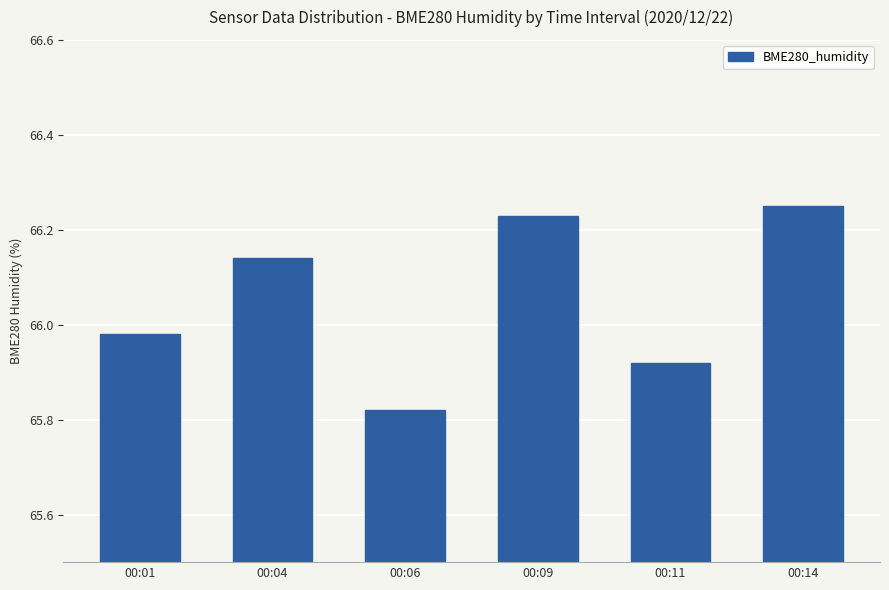

How many bars are there in total?

6